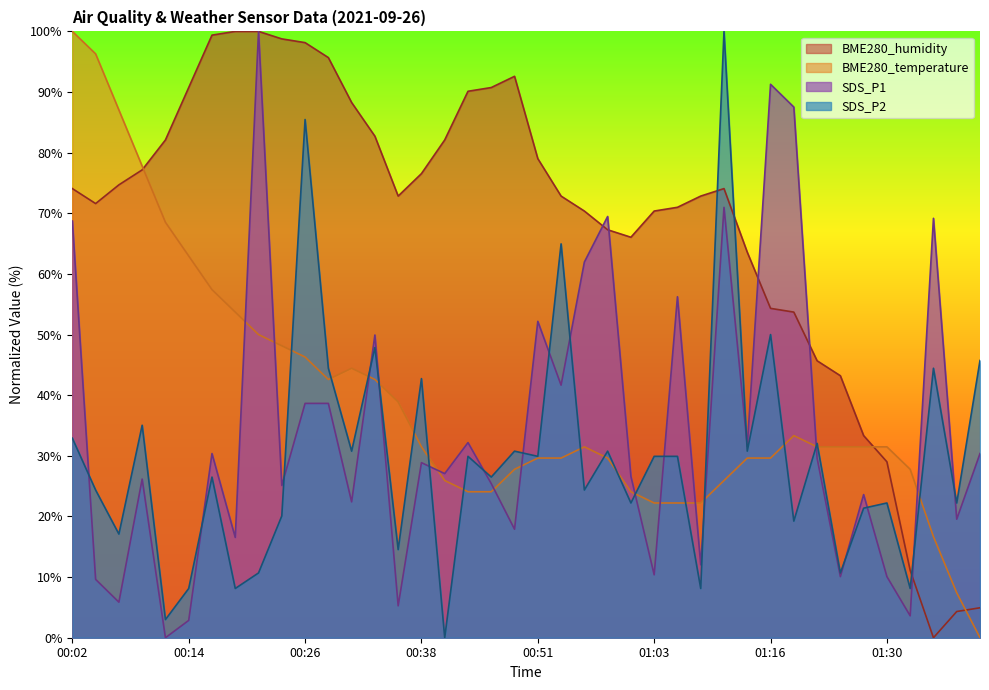

What is the label of the 36th point from the left?

01:30